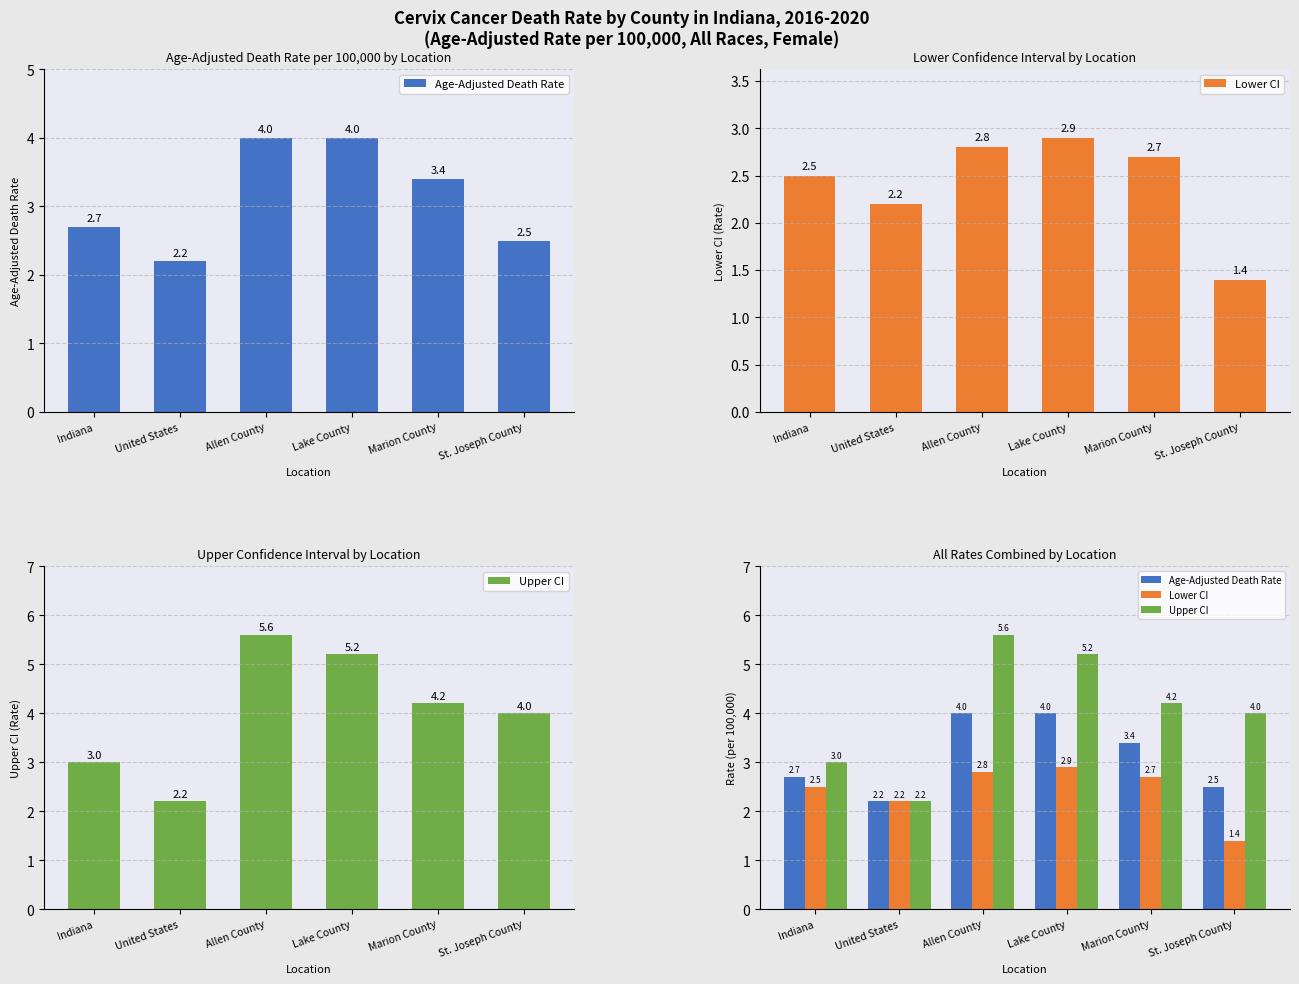

What is the lowest value of the Lower CI series?

1.4